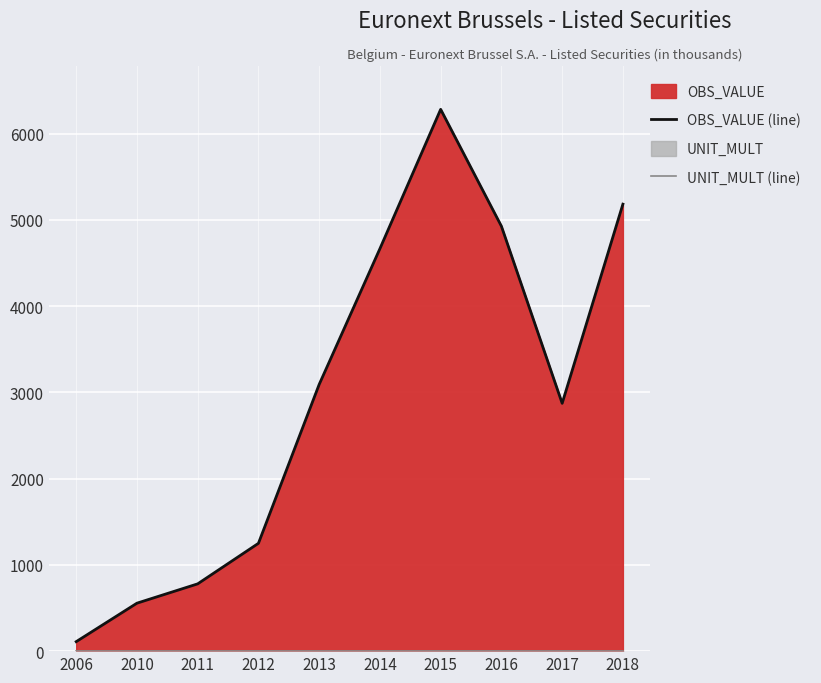

What is the greatest value displayed?

6281